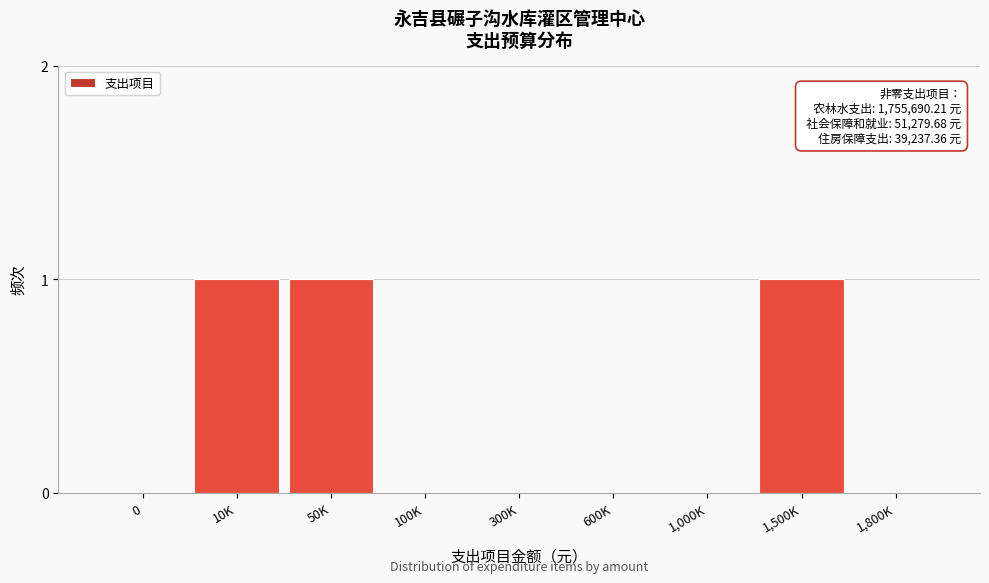

Reading left to right, list all the values displayed in this chart.

0=0	10K=1	50K=1	100K=0	300K=0	600K=0	1,000K=0	1,500K=1	1,800K=0